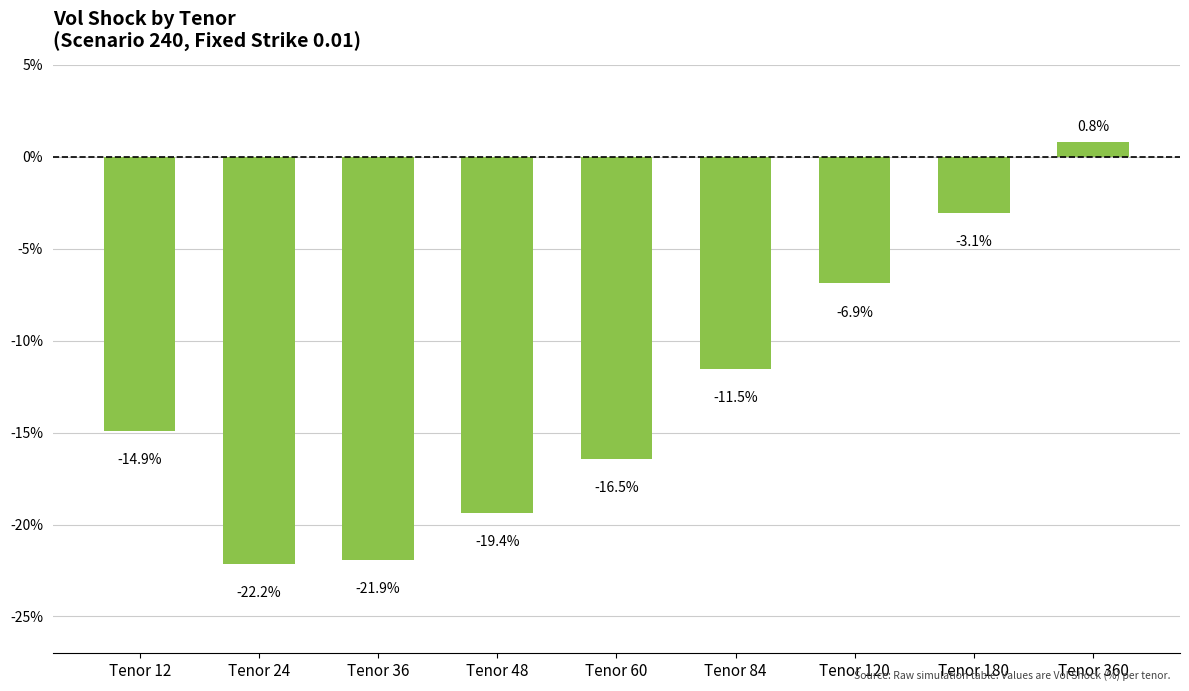

Reading right to left, extract all data points from this chart.

0.8	-3.1	-6.9	-11.5	-16.5	-19.4	-21.9	-22.2	-14.9